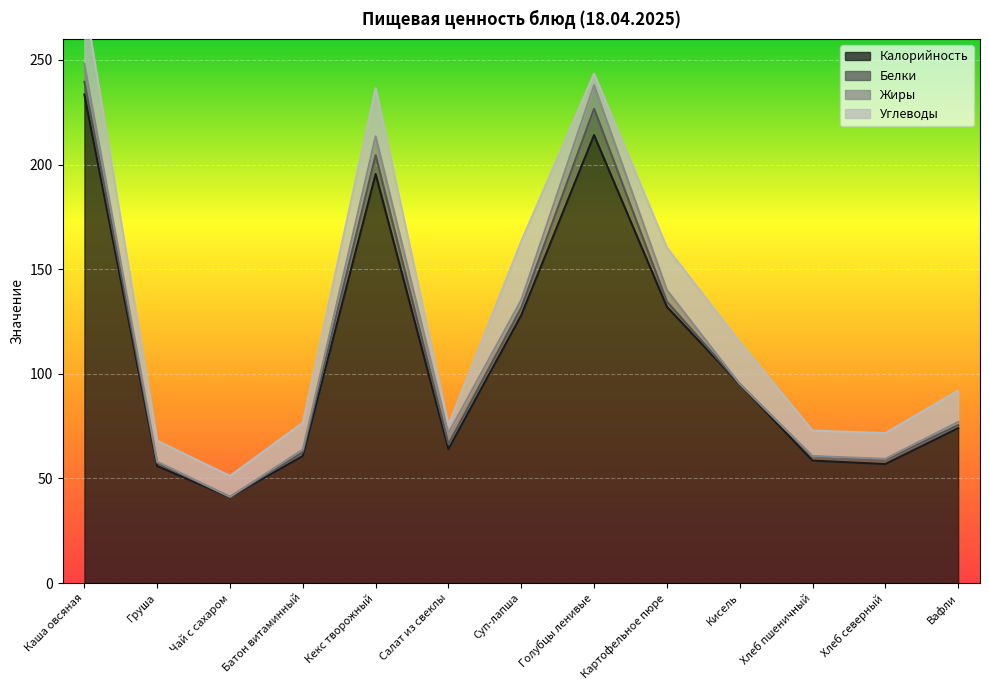

Where does the Калорийность series first go above 74?

Каша овсяная